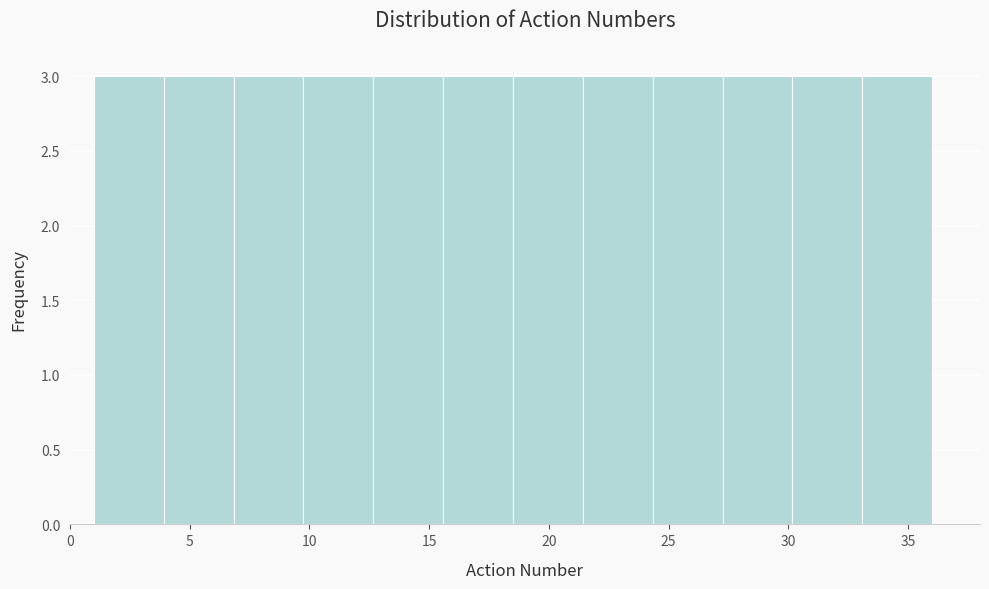

How tall is the bar that spans 12.5 to 15.5 on the x-axis? Neither the bar edges nor the heights are printed on the chart, so give them approximately, as read against the axes.

3